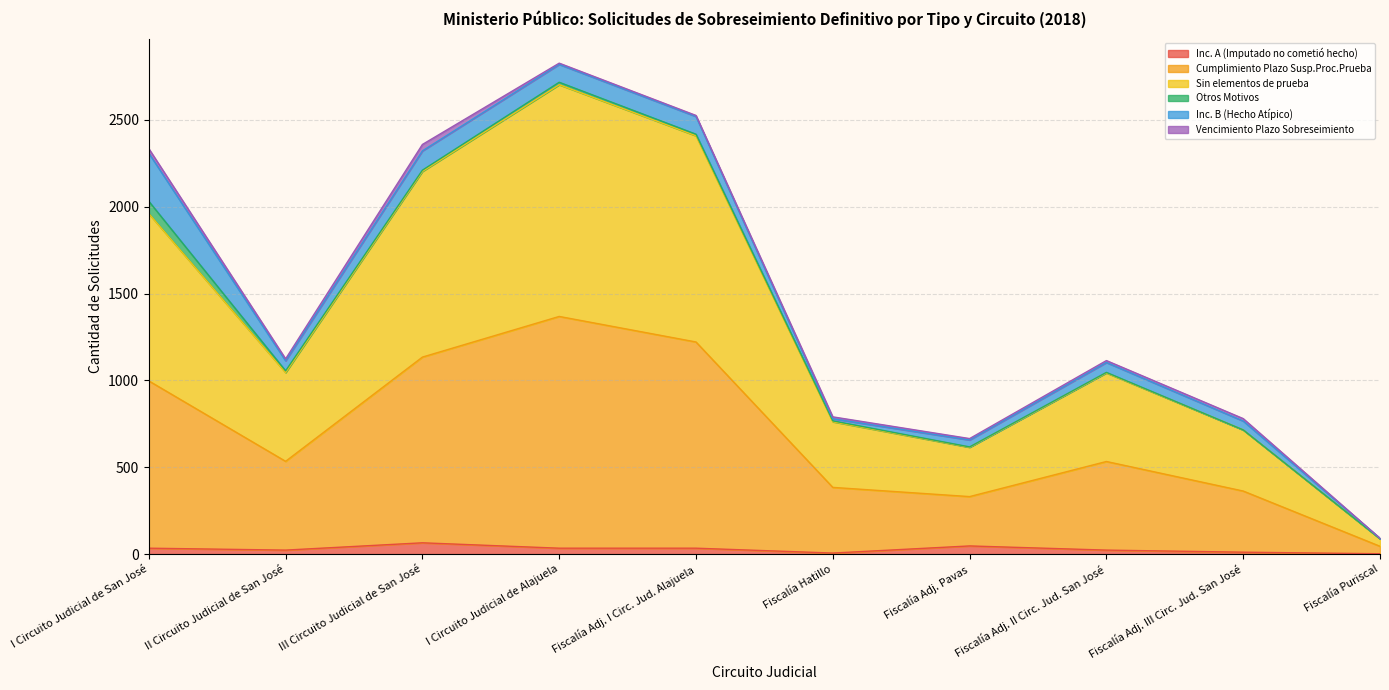

The value of Cumplimiento Plazo Susp.Proc.Prueba at Fiscalía Adj. III Circ. Jud. San José is 328. True or false?

False